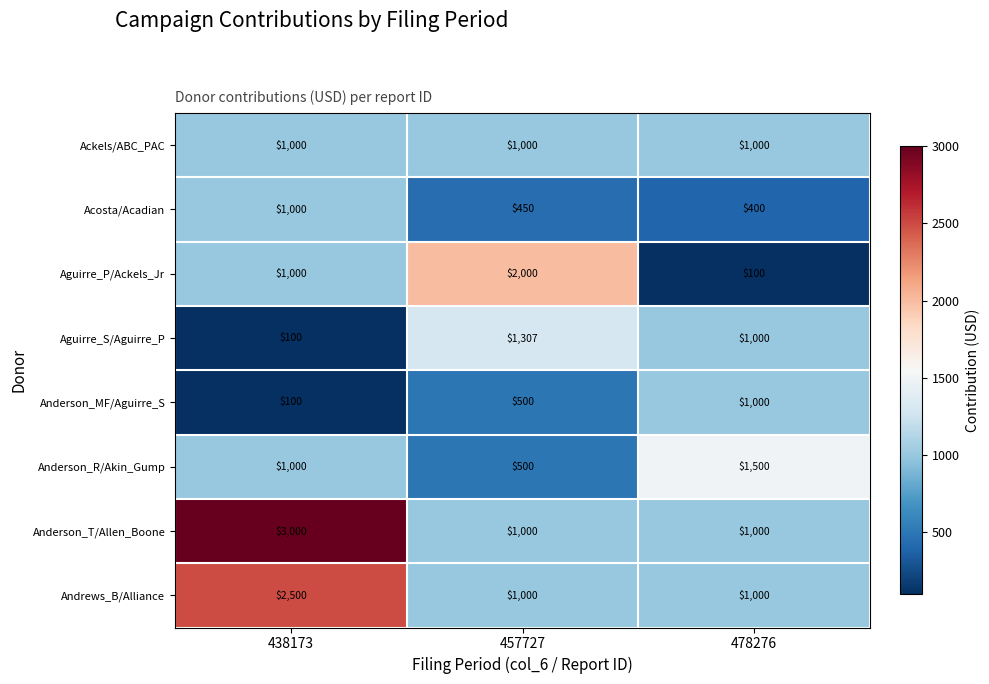

At how many categories does at least one series exceed 799?

3